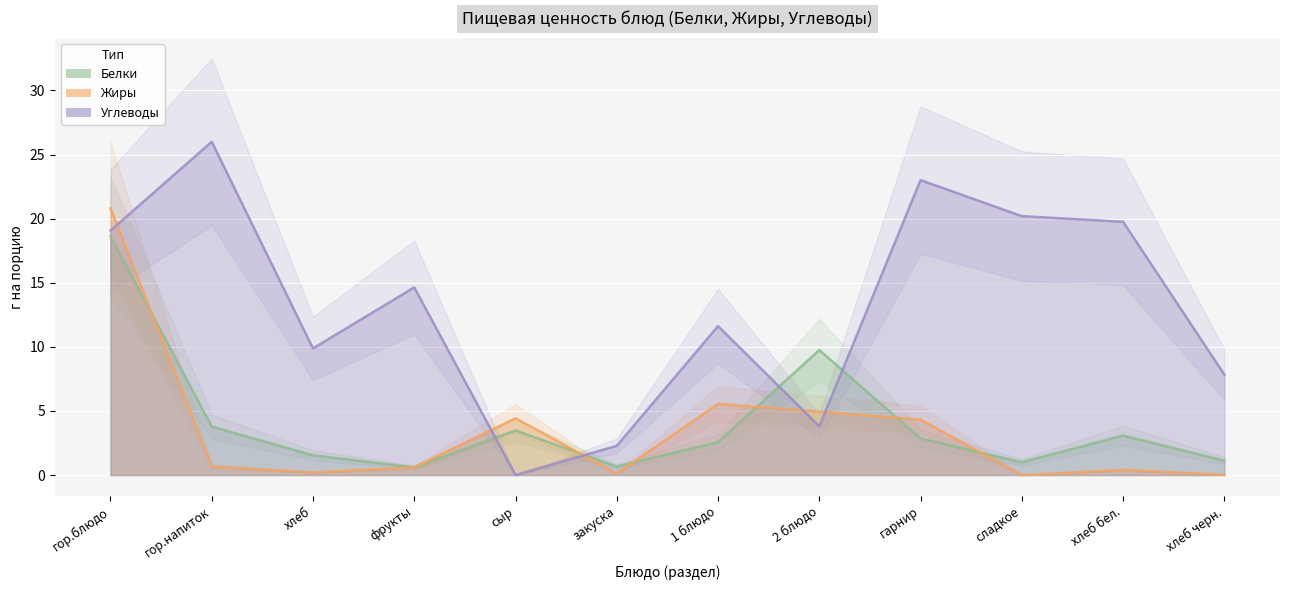

How many distinct data groups are displayed?

3